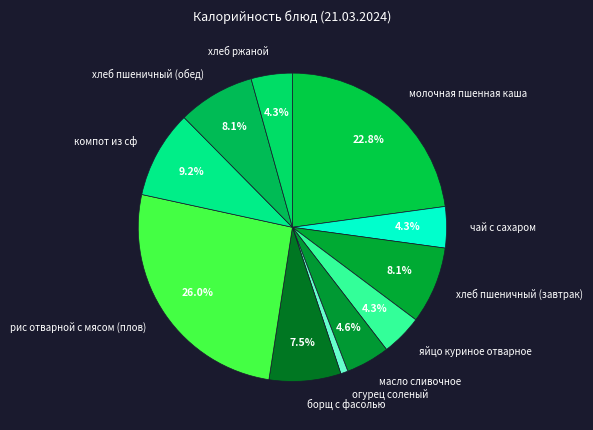

To the nearest percent, what is the difference between the largest and smallest slice percentages?

25%